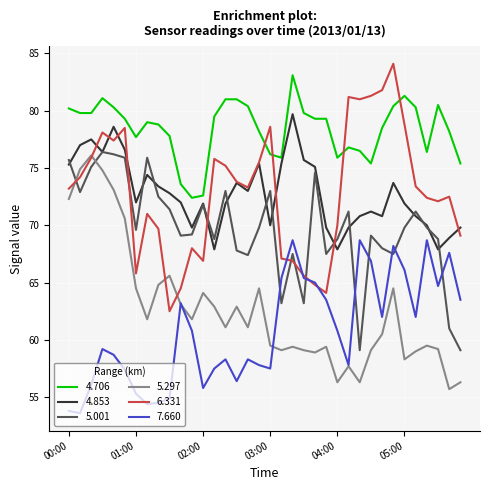

Which series ends up on top after the final intersection of 4.706 and 6.331?

4.706